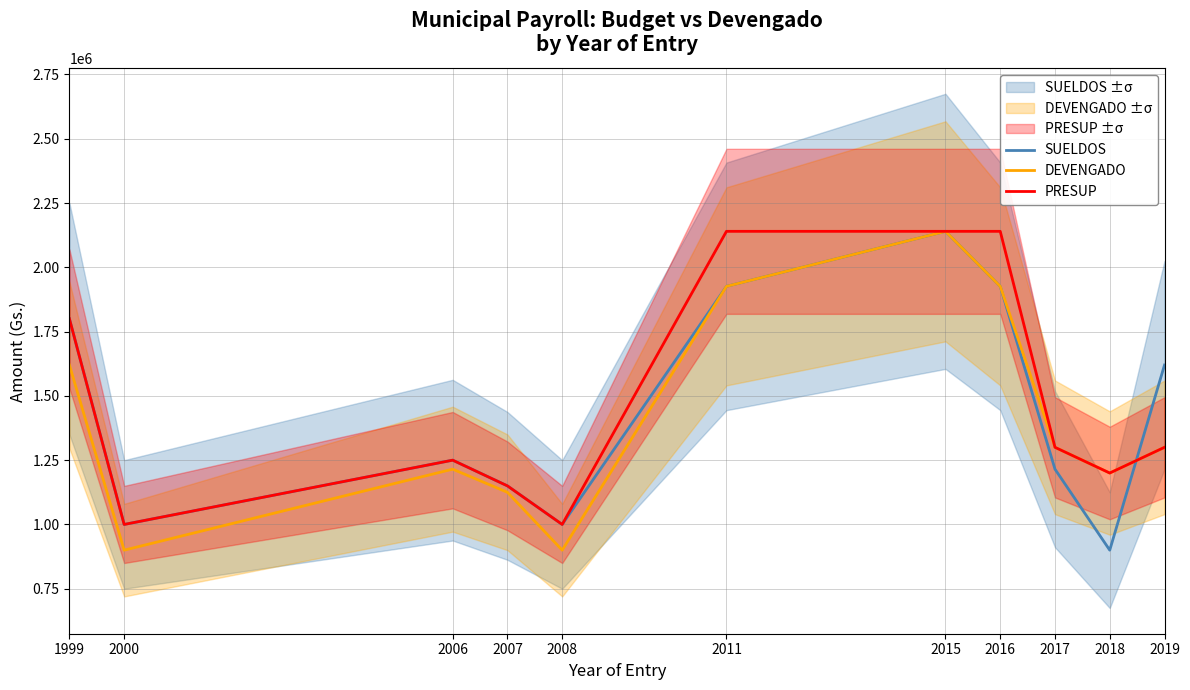

List the series in order of their overall mean, lowest first.

DEVENGADO, SUELDOS, PRESUP